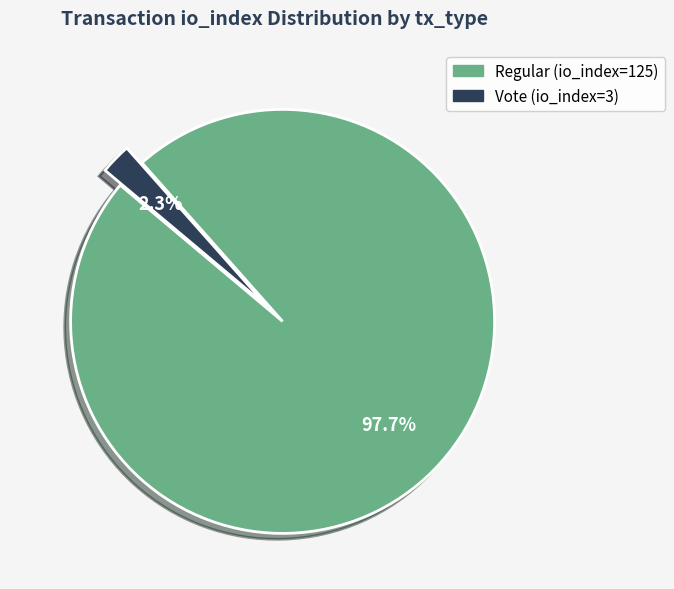

To the nearest percent, what is the average slice percentage?

50%